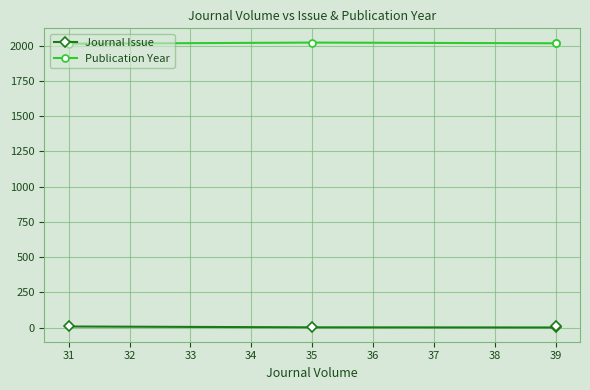

Is it true that Journal Issue equals 2 at 35?

True